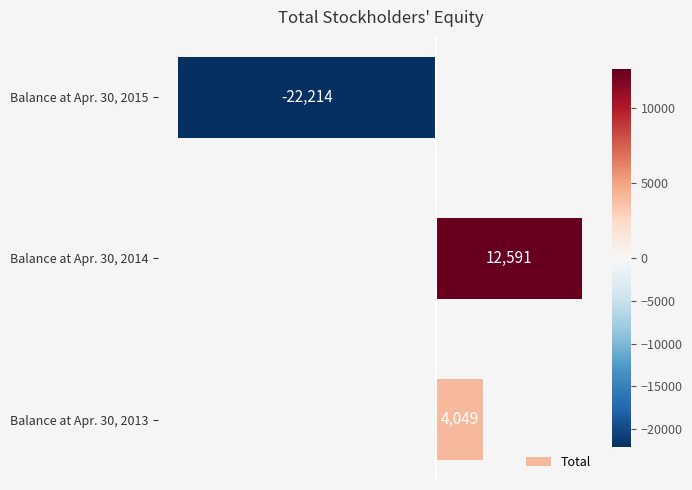

Read the value at Balance at Apr. 30, 2015, to the nearest 50.

-22200